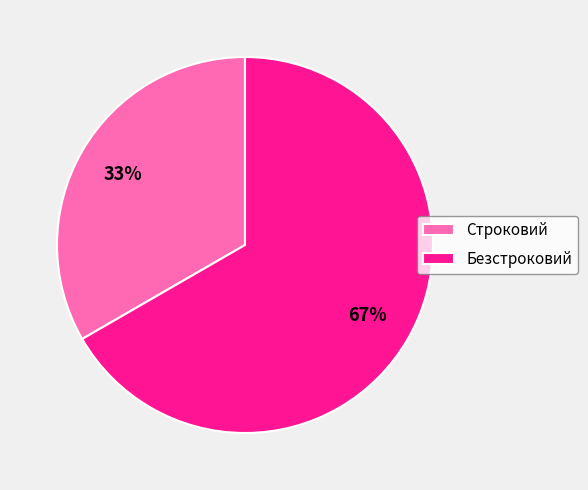

The Безстроковий slice represents 57% of the pie. True or false?

False